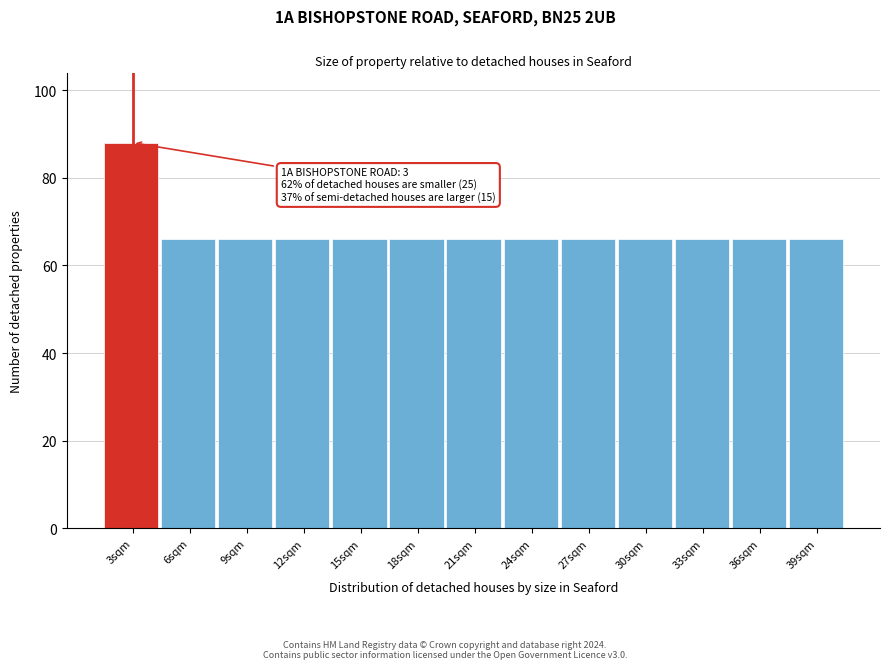

Reading left to right, transcribe all the data shown in this chart.

3sqm=88	6sqm=66	9sqm=66	12sqm=66	15sqm=66	18sqm=66	21sqm=66	24sqm=66	27sqm=66	30sqm=66	33sqm=66	36sqm=66	39sqm=66